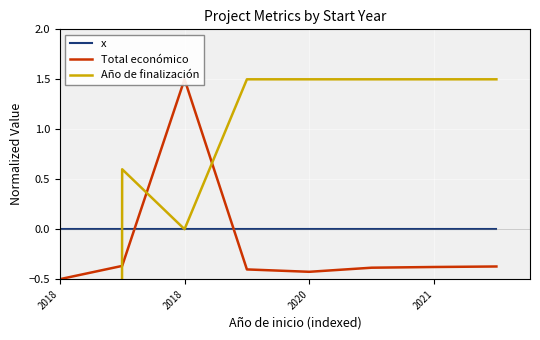

Which series has the largest total across all categories?

x